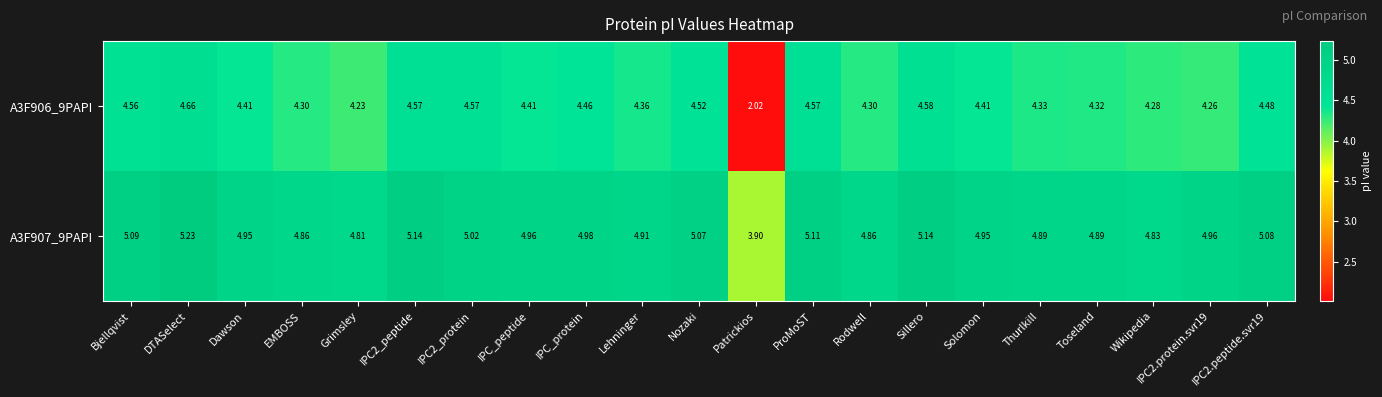

Which series has the widest spread of values?

A3F906_9PAPI